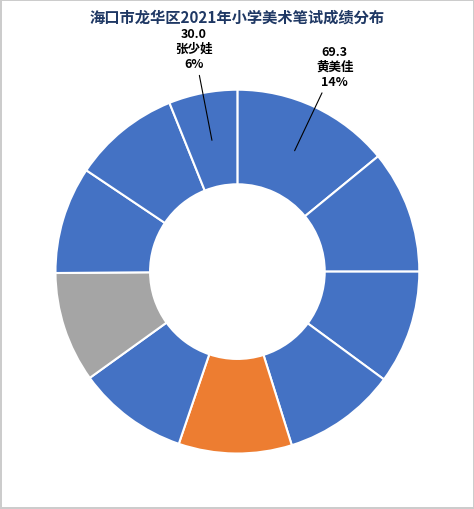

How many segments does this pie chart have?

10